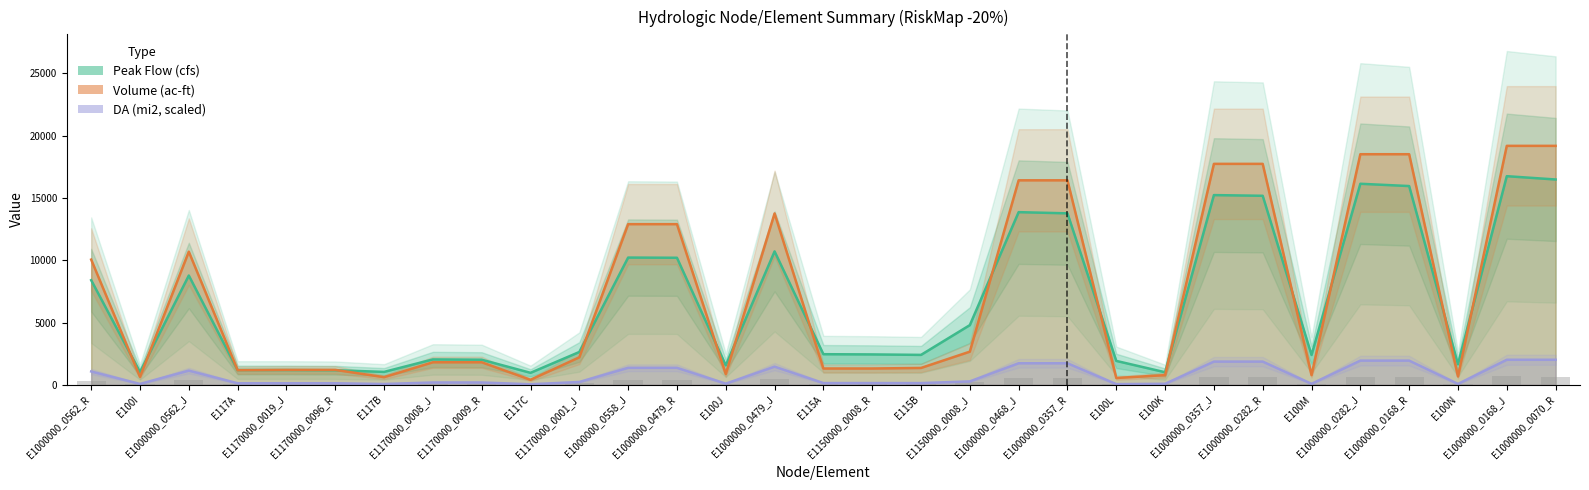

The Volume (ac-ft) series shows 1164.0 at E100M. True or false?

False